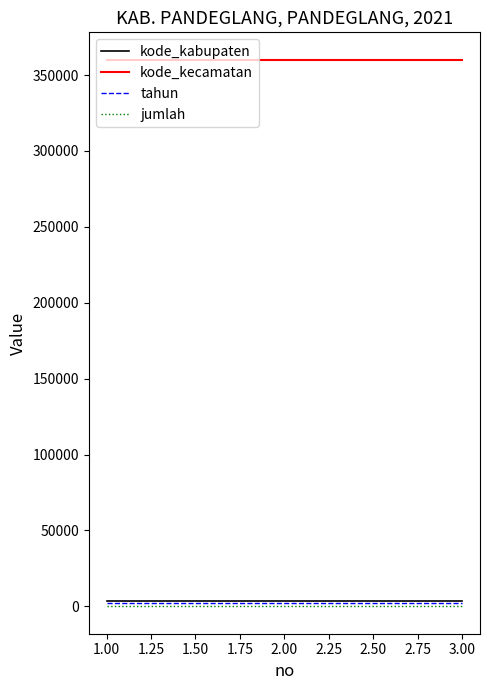

At how many categories does at least one series exceed 65093?

3